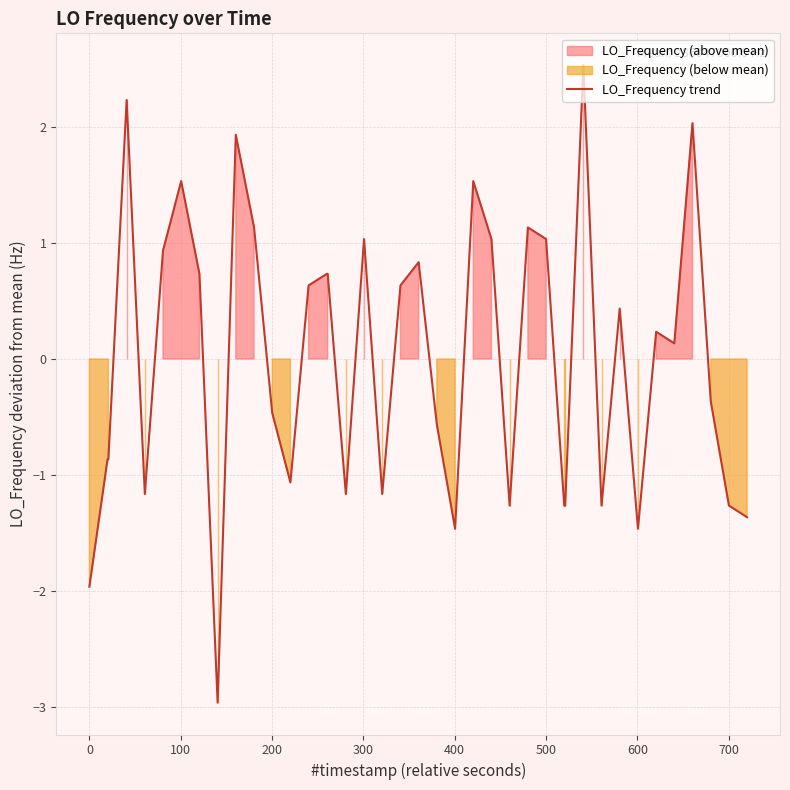

What is the maximum value for LO_Frequency trend?

2.5